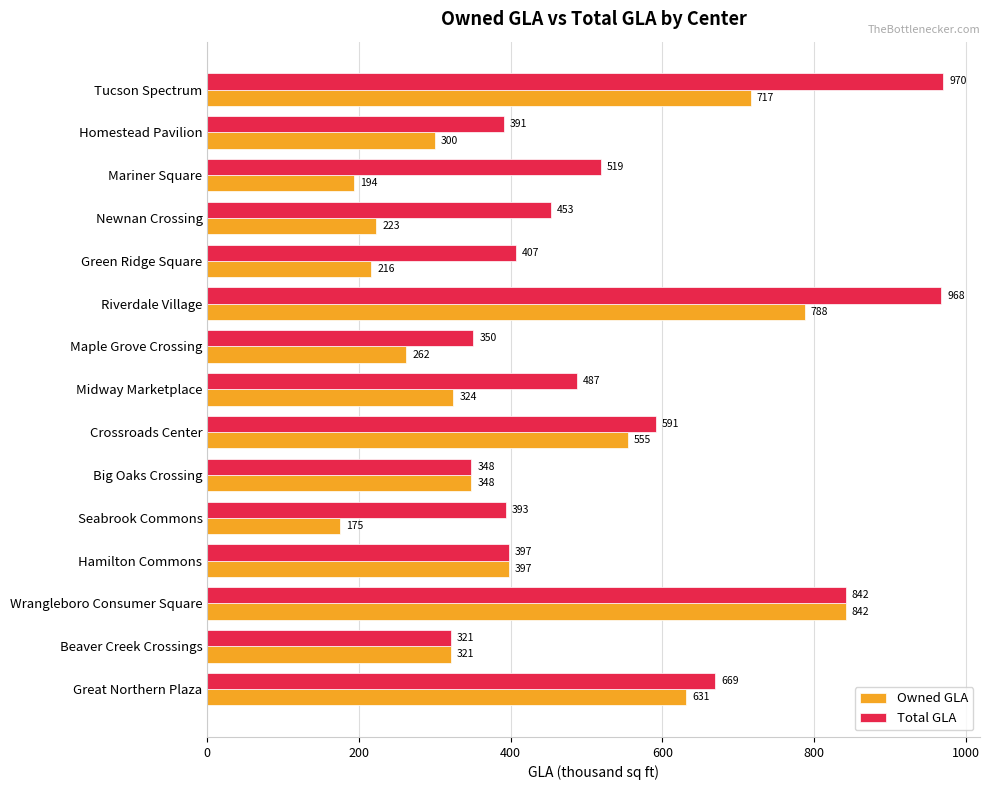

Which series changed the most between Mariner Square and Maple Grove Crossing?

Total GLA